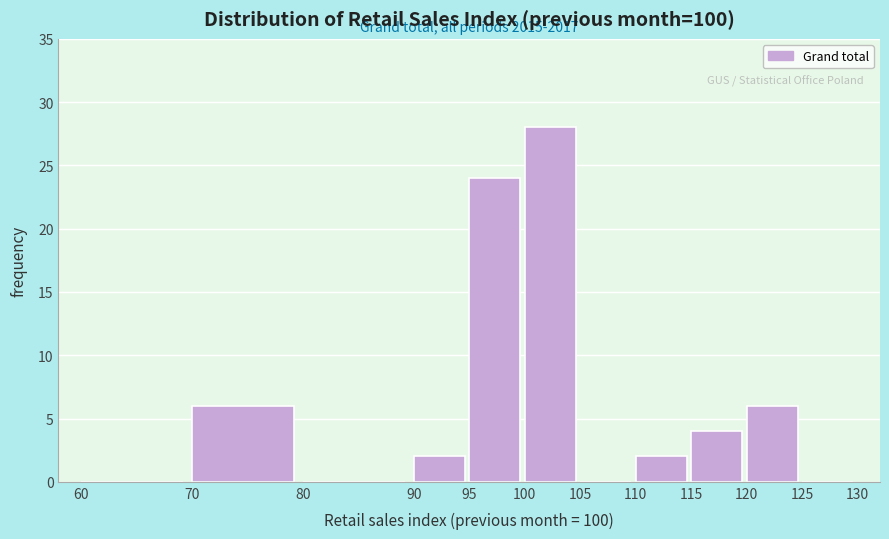

Over which range of the x-axis is the bar tallest?

100 to 105